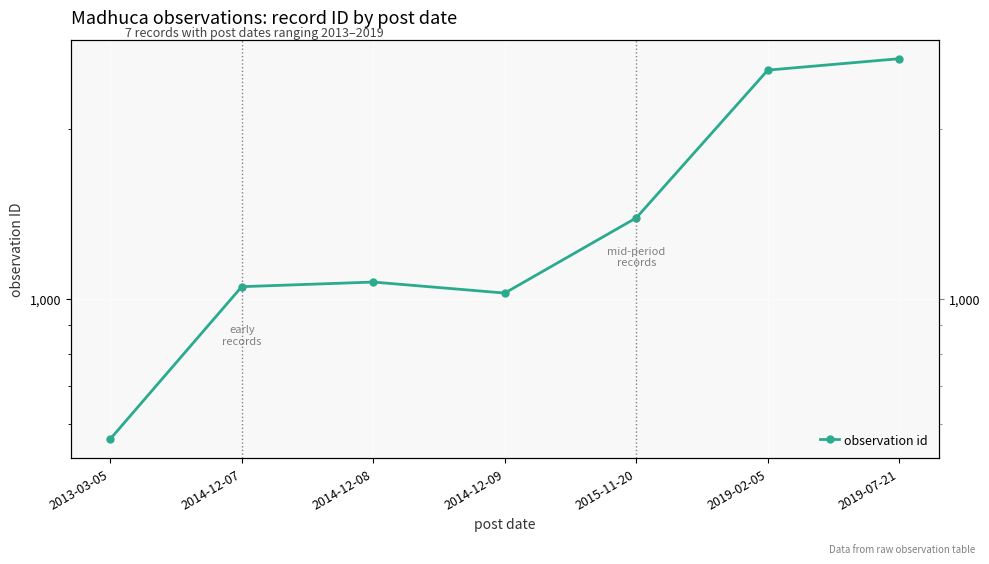

At which category does the data reach its first local valley?

2014-12-09